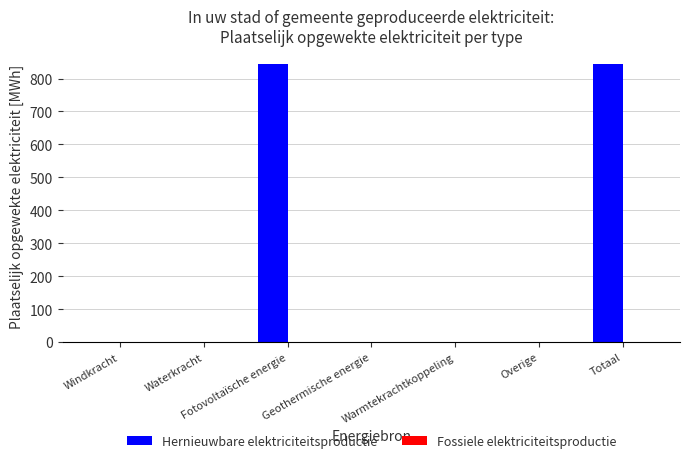

Is it true that the value at Totaal is 844.5?

True